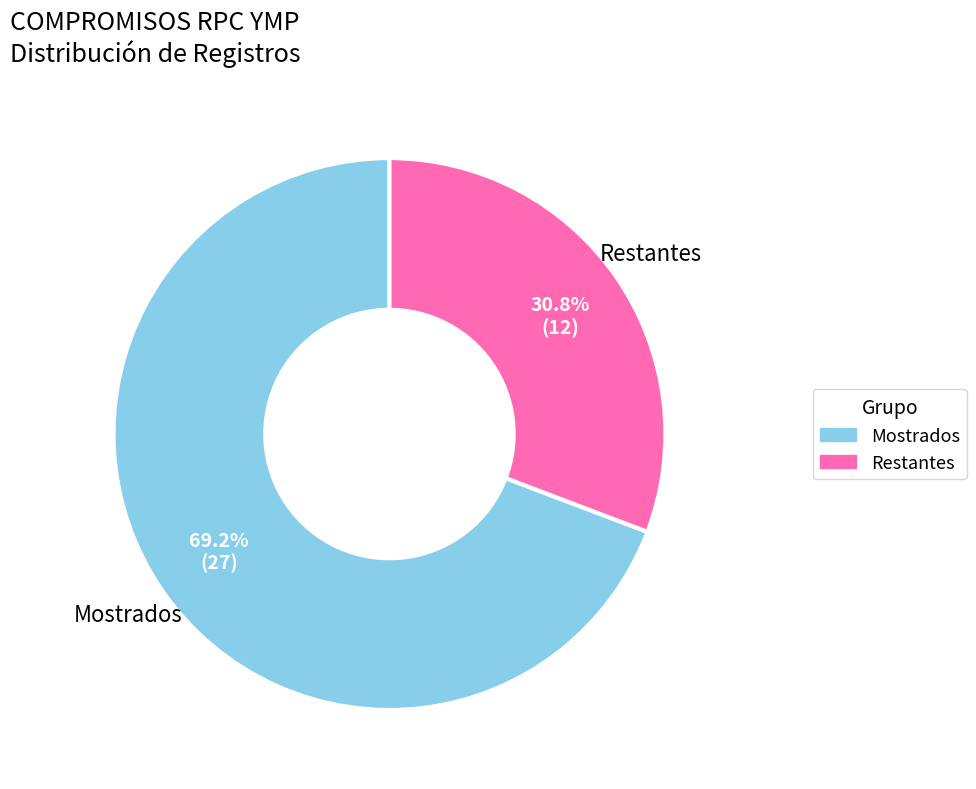

Is there any slice that represents more than half of the pie?

Yes